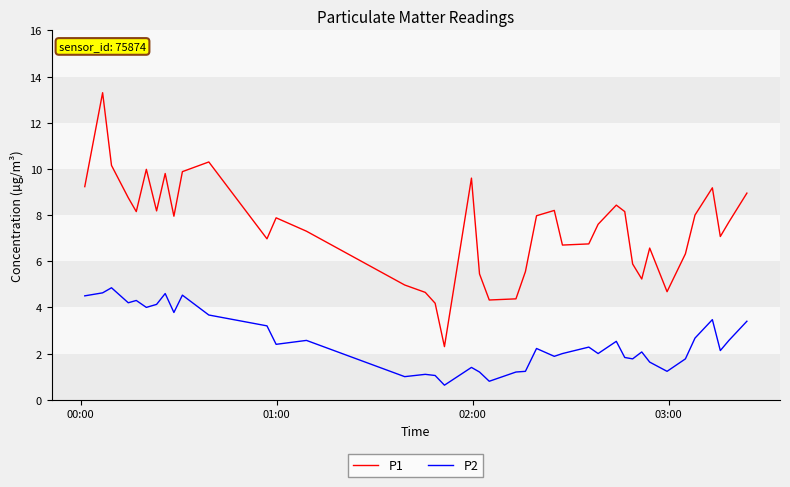

Which series has the largest range (max minus min)?

P1